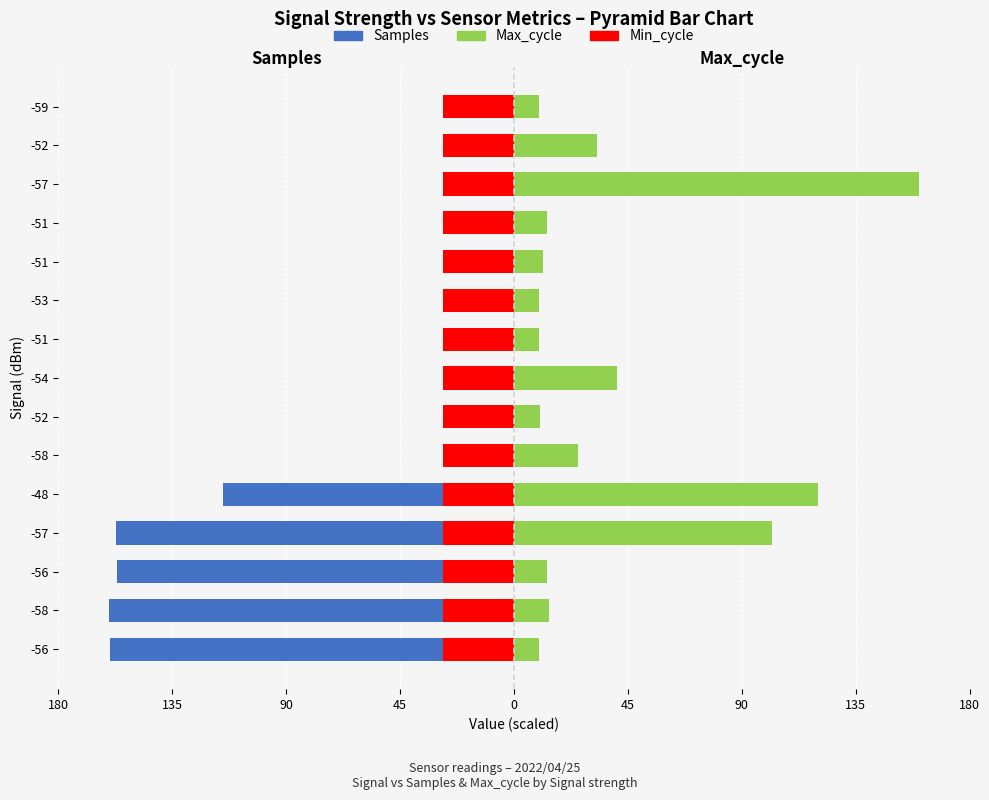

Reading left to right, what are all the values shown in this chart?

Samples: -159.6	-160.0	-157.0	-157.1	-114.9	-21.4	-18.2	-15.1	-16.7	-13.9	-19.5	-15.1	-11.6	-10.0	-16.5
Max_cycle: 10.0	14.0	12.9	102.1	120.3	25.3	10.4	40.6	10.0	10.0	11.5	12.9	160.0	32.9	10.0
Min_cycle: 0.6	0.6	0.6	0.6	0.6	0.6	0.6	0.6	0.6	0.6	0.6	0.6	0.6	0.6	0.6